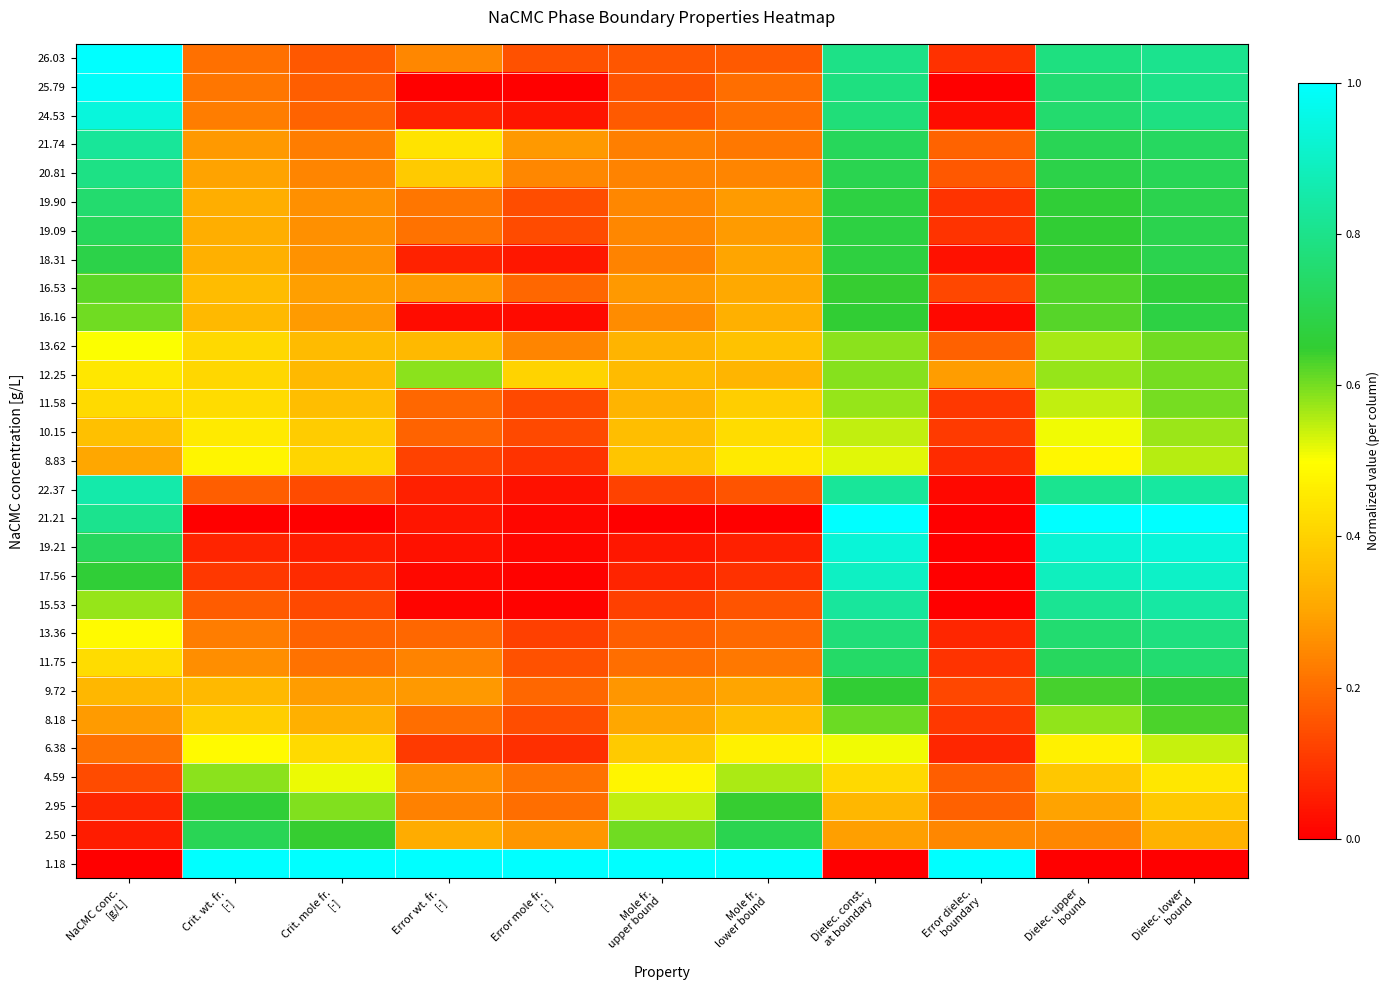

Reading left to right, list all the values displayed in this chart.

26.03: NaCMC conc.
[g/L]=1.0	Crit. wt. fr.
[-]=0.2	Crit. mole fr.
[-]=0.2	Error wt. fr.
[-]=0.2	Error mole fr.
[-]=0.2	Mole fr.
upper bound=0.2	Mole fr.
lower bound=0.2	Dielec. const.
at boundary=0.8	Error dielec.
boundary=0.1	Dielec. upper
bound=0.8	Dielec. lower
bound=0.8
25.79: NaCMC conc.
[g/L]=1.0	Crit. wt. fr.
[-]=0.2	Crit. mole fr.
[-]=0.2	Error wt. fr.
[-]=0.0	Error mole fr.
[-]=0.0	Mole fr.
upper bound=0.2	Mole fr.
lower bound=0.2	Dielec. const.
at boundary=0.8	Error dielec.
boundary=0.0	Dielec. upper
bound=0.8	Dielec. lower
bound=0.8
24.53: NaCMC conc.
[g/L]=0.9	Crit. wt. fr.
[-]=0.2	Crit. mole fr.
[-]=0.2	Error wt. fr.
[-]=0.1	Error mole fr.
[-]=0.0	Mole fr.
upper bound=0.2	Mole fr.
lower bound=0.2	Dielec. const.
at boundary=0.8	Error dielec.
boundary=0.0	Dielec. upper
bound=0.8	Dielec. lower
bound=0.8
21.74: NaCMC conc.
[g/L]=0.8	Crit. wt. fr.
[-]=0.3	Crit. mole fr.
[-]=0.2	Error wt. fr.
[-]=0.4	Error mole fr.
[-]=0.3	Mole fr.
upper bound=0.2	Mole fr.
lower bound=0.2	Dielec. const.
at boundary=0.7	Error dielec.
boundary=0.2	Dielec. upper
bound=0.7	Dielec. lower
bound=0.7
20.81: NaCMC conc.
[g/L]=0.8	Crit. wt. fr.
[-]=0.3	Crit. mole fr.
[-]=0.2	Error wt. fr.
[-]=0.4	Error mole fr.
[-]=0.2	Mole fr.
upper bound=0.2	Mole fr.
lower bound=0.2	Dielec. const.
at boundary=0.7	Error dielec.
boundary=0.2	Dielec. upper
bound=0.7	Dielec. lower
bound=0.7
19.90: NaCMC conc.
[g/L]=0.8	Crit. wt. fr.
[-]=0.3	Crit. mole fr.
[-]=0.3	Error wt. fr.
[-]=0.2	Error mole fr.
[-]=0.1	Mole fr.
upper bound=0.2	Mole fr.
lower bound=0.3	Dielec. const.
at boundary=0.7	Error dielec.
boundary=0.1	Dielec. upper
bound=0.7	Dielec. lower
bound=0.7
19.09: NaCMC conc.
[g/L]=0.7	Crit. wt. fr.
[-]=0.3	Crit. mole fr.
[-]=0.3	Error wt. fr.
[-]=0.2	Error mole fr.
[-]=0.1	Mole fr.
upper bound=0.2	Mole fr.
lower bound=0.3	Dielec. const.
at boundary=0.7	Error dielec.
boundary=0.1	Dielec. upper
bound=0.7	Dielec. lower
bound=0.7
18.31: NaCMC conc.
[g/L]=0.7	Crit. wt. fr.
[-]=0.3	Crit. mole fr.
[-]=0.3	Error wt. fr.
[-]=0.1	Error mole fr.
[-]=0.0	Mole fr.
upper bound=0.2	Mole fr.
lower bound=0.3	Dielec. const.
at boundary=0.7	Error dielec.
boundary=0.0	Dielec. upper
bound=0.6	Dielec. lower
bound=0.7
16.53: NaCMC conc.
[g/L]=0.6	Crit. wt. fr.
[-]=0.4	Crit. mole fr.
[-]=0.3	Error wt. fr.
[-]=0.3	Error mole fr.
[-]=0.2	Mole fr.
upper bound=0.3	Mole fr.
lower bound=0.3	Dielec. const.
at boundary=0.6	Error dielec.
boundary=0.1	Dielec. upper
bound=0.6	Dielec. lower
bound=0.7
16.16: NaCMC conc.
[g/L]=0.6	Crit. wt. fr.
[-]=0.3	Crit. mole fr.
[-]=0.3	Error wt. fr.
[-]=0.0	Error mole fr.
[-]=0.0	Mole fr.
upper bound=0.3	Mole fr.
lower bound=0.3	Dielec. const.
at boundary=0.7	Error dielec.
boundary=0.0	Dielec. upper
bound=0.6	Dielec. lower
bound=0.7
13.62: NaCMC conc.
[g/L]=0.5	Crit. wt. fr.
[-]=0.4	Crit. mole fr.
[-]=0.3	Error wt. fr.
[-]=0.3	Error mole fr.
[-]=0.2	Mole fr.
upper bound=0.3	Mole fr.
lower bound=0.4	Dielec. const.
at boundary=0.6	Error dielec.
boundary=0.2	Dielec. upper
bound=0.6	Dielec. lower
bound=0.6
12.25: NaCMC conc.
[g/L]=0.4	Crit. wt. fr.
[-]=0.4	Crit. mole fr.
[-]=0.3	Error wt. fr.
[-]=0.6	Error mole fr.
[-]=0.4	Mole fr.
upper bound=0.4	Mole fr.
lower bound=0.3	Dielec. const.
at boundary=0.6	Error dielec.
boundary=0.3	Dielec. upper
bound=0.6	Dielec. lower
bound=0.6
11.58: NaCMC conc.
[g/L]=0.4	Crit. wt. fr.
[-]=0.4	Crit. mole fr.
[-]=0.4	Error wt. fr.
[-]=0.2	Error mole fr.
[-]=0.1	Mole fr.
upper bound=0.3	Mole fr.
lower bound=0.4	Dielec. const.
at boundary=0.6	Error dielec.
boundary=0.1	Dielec. upper
bound=0.5	Dielec. lower
bound=0.6
10.15: NaCMC conc.
[g/L]=0.4	Crit. wt. fr.
[-]=0.5	Crit. mole fr.
[-]=0.4	Error wt. fr.
[-]=0.2	Error mole fr.
[-]=0.1	Mole fr.
upper bound=0.4	Mole fr.
lower bound=0.4	Dielec. const.
at boundary=0.5	Error dielec.
boundary=0.1	Dielec. upper
bound=0.5	Dielec. lower
bound=0.6
8.83: NaCMC conc.
[g/L]=0.3	Crit. wt. fr.
[-]=0.5	Crit. mole fr.
[-]=0.4	Error wt. fr.
[-]=0.1	Error mole fr.
[-]=0.1	Mole fr.
upper bound=0.4	Mole fr.
lower bound=0.5	Dielec. const.
at boundary=0.5	Error dielec.
boundary=0.1	Dielec. upper
bound=0.5	Dielec. lower
bound=0.6
22.37: NaCMC conc.
[g/L]=0.9	Crit. wt. fr.
[-]=0.2	Crit. mole fr.
[-]=0.1	Error wt. fr.
[-]=0.1	Error mole fr.
[-]=0.0	Mole fr.
upper bound=0.1	Mole fr.
lower bound=0.2	Dielec. const.
at boundary=0.8	Error dielec.
boundary=0.0	Dielec. upper
bound=0.8	Dielec. lower
bound=0.8
21.21: NaCMC conc.
[g/L]=0.8	Crit. wt. fr.
[-]=0.0	Crit. mole fr.
[-]=0.0	Error wt. fr.
[-]=0.0	Error mole fr.
[-]=0.0	Mole fr.
upper bound=0.0	Mole fr.
lower bound=0.0	Dielec. const.
at boundary=1.0	Error dielec.
boundary=0.0	Dielec. upper
bound=1.0	Dielec. lower
bound=1.0
19.21: NaCMC conc.
[g/L]=0.7	Crit. wt. fr.
[-]=0.1	Crit. mole fr.
[-]=0.1	Error wt. fr.
[-]=0.0	Error mole fr.
[-]=0.0	Mole fr.
upper bound=0.0	Mole fr.
lower bound=0.1	Dielec. const.
at boundary=0.9	Error dielec.
boundary=0.0	Dielec. upper
bound=0.9	Dielec. lower
bound=0.9
17.56: NaCMC conc.
[g/L]=0.7	Crit. wt. fr.
[-]=0.1	Crit. mole fr.
[-]=0.1	Error wt. fr.
[-]=0.0	Error mole fr.
[-]=0.0	Mole fr.
upper bound=0.1	Mole fr.
lower bound=0.1	Dielec. const.
at boundary=0.9	Error dielec.
boundary=0.0	Dielec. upper
bound=0.9	Dielec. lower
bound=0.9
15.53: NaCMC conc.
[g/L]=0.6	Crit. wt. fr.
[-]=0.2	Crit. mole fr.
[-]=0.1	Error wt. fr.
[-]=0.0	Error mole fr.
[-]=0.0	Mole fr.
upper bound=0.1	Mole fr.
lower bound=0.2	Dielec. const.
at boundary=0.8	Error dielec.
boundary=0.0	Dielec. upper
bound=0.8	Dielec. lower
bound=0.8
13.36: NaCMC conc.
[g/L]=0.5	Crit. wt. fr.
[-]=0.2	Crit. mole fr.
[-]=0.2	Error wt. fr.
[-]=0.2	Error mole fr.
[-]=0.1	Mole fr.
upper bound=0.2	Mole fr.
lower bound=0.2	Dielec. const.
at boundary=0.8	Error dielec.
boundary=0.1	Dielec. upper
bound=0.8	Dielec. lower
bound=0.8
11.75: NaCMC conc.
[g/L]=0.4	Crit. wt. fr.
[-]=0.3	Crit. mole fr.
[-]=0.2	Error wt. fr.
[-]=0.2	Error mole fr.
[-]=0.2	Mole fr.
upper bound=0.2	Mole fr.
lower bound=0.2	Dielec. const.
at boundary=0.7	Error dielec.
boundary=0.1	Dielec. upper
bound=0.7	Dielec. lower
bound=0.8
9.72: NaCMC conc.
[g/L]=0.3	Crit. wt. fr.
[-]=0.3	Crit. mole fr.
[-]=0.3	Error wt. fr.
[-]=0.3	Error mole fr.
[-]=0.2	Mole fr.
upper bound=0.3	Mole fr.
lower bound=0.3	Dielec. const.
at boundary=0.7	Error dielec.
boundary=0.1	Dielec. upper
bound=0.6	Dielec. lower
bound=0.7
8.18: NaCMC conc.
[g/L]=0.3	Crit. wt. fr.
[-]=0.4	Crit. mole fr.
[-]=0.3	Error wt. fr.
[-]=0.2	Error mole fr.
[-]=0.1	Mole fr.
upper bound=0.3	Mole fr.
lower bound=0.4	Dielec. const.
at boundary=0.6	Error dielec.
boundary=0.1	Dielec. upper
bound=0.6	Dielec. lower
bound=0.6
6.38: NaCMC conc.
[g/L]=0.2	Crit. wt. fr.
[-]=0.5	Crit. mole fr.
[-]=0.4	Error wt. fr.
[-]=0.1	Error mole fr.
[-]=0.1	Mole fr.
upper bound=0.4	Mole fr.
lower bound=0.5	Dielec. const.
at boundary=0.5	Error dielec.
boundary=0.1	Dielec. upper
bound=0.5	Dielec. lower
bound=0.5
4.59: NaCMC conc.
[g/L]=0.1	Crit. wt. fr.
[-]=0.6	Crit. mole fr.
[-]=0.5	Error wt. fr.
[-]=0.3	Error mole fr.
[-]=0.2	Mole fr.
upper bound=0.5	Mole fr.
lower bound=0.6	Dielec. const.
at boundary=0.4	Error dielec.
boundary=0.2	Dielec. upper
bound=0.4	Dielec. lower
bound=0.4
2.95: NaCMC conc.
[g/L]=0.1	Crit. wt. fr.
[-]=0.7	Crit. mole fr.
[-]=0.6	Error wt. fr.
[-]=0.2	Error mole fr.
[-]=0.2	Mole fr.
upper bound=0.5	Mole fr.
lower bound=0.6	Dielec. const.
at boundary=0.3	Error dielec.
boundary=0.2	Dielec. upper
bound=0.3	Dielec. lower
bound=0.4
2.50: NaCMC conc.
[g/L]=0.1	Crit. wt. fr.
[-]=0.7	Crit. mole fr.
[-]=0.6	Error wt. fr.
[-]=0.3	Error mole fr.
[-]=0.3	Mole fr.
upper bound=0.6	Mole fr.
lower bound=0.7	Dielec. const.
at boundary=0.3	Error dielec.
boundary=0.2	Dielec. upper
bound=0.2	Dielec. lower
bound=0.3
1.18: NaCMC conc.
[g/L]=0.0	Crit. wt. fr.
[-]=1.0	Crit. mole fr.
[-]=1.0	Error wt. fr.
[-]=1.0	Error mole fr.
[-]=1.0	Mole fr.
upper bound=1.0	Mole fr.
lower bound=1.0	Dielec. const.
at boundary=0.0	Error dielec.
boundary=1.0	Dielec. upper
bound=0.0	Dielec. lower
bound=0.0